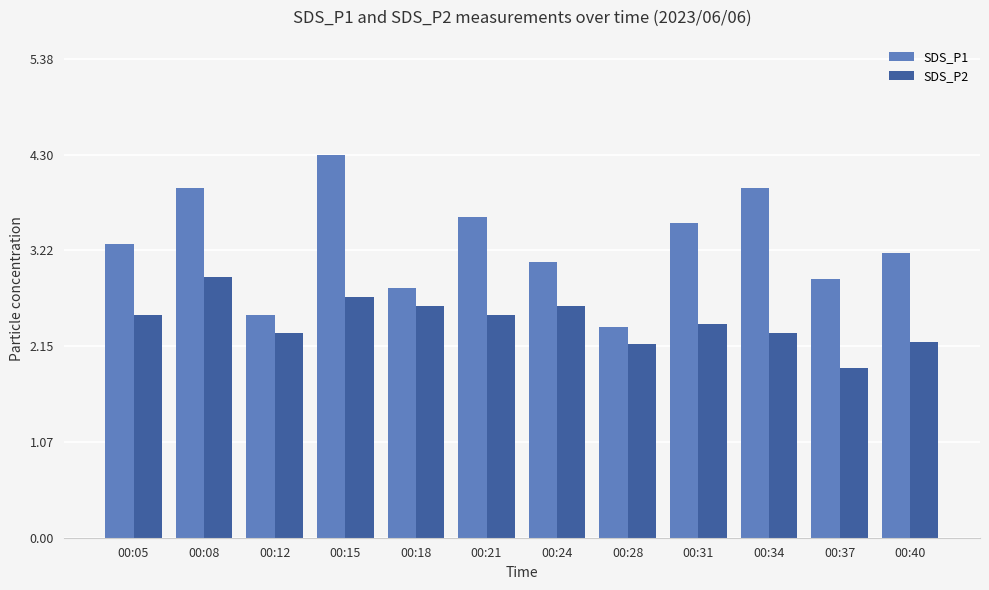

List the series in order of their overall mean, lowest first.

SDS_P2, SDS_P1